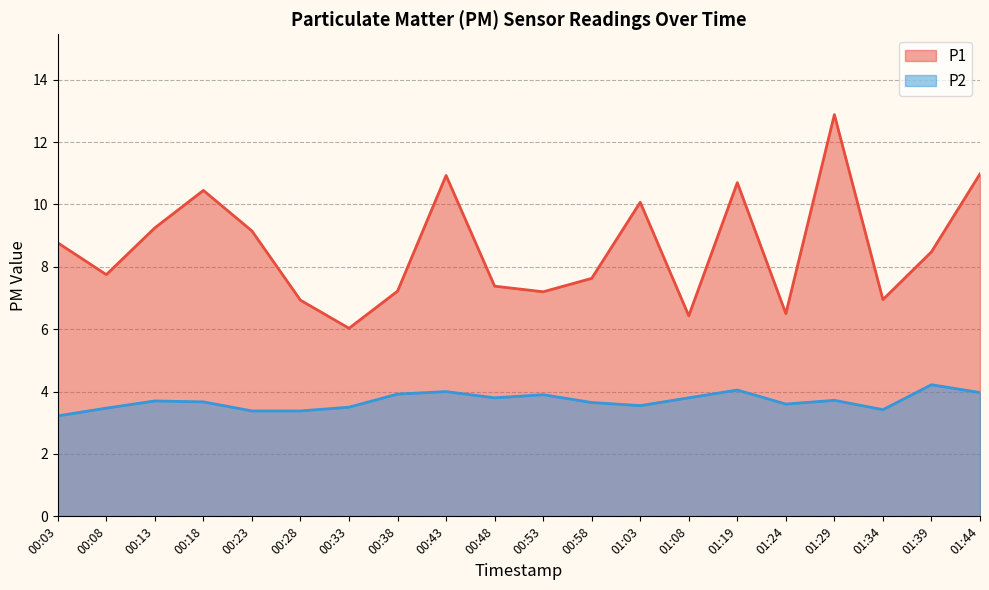

The value of P1 at 01:44 is 4.1. True or false?

False